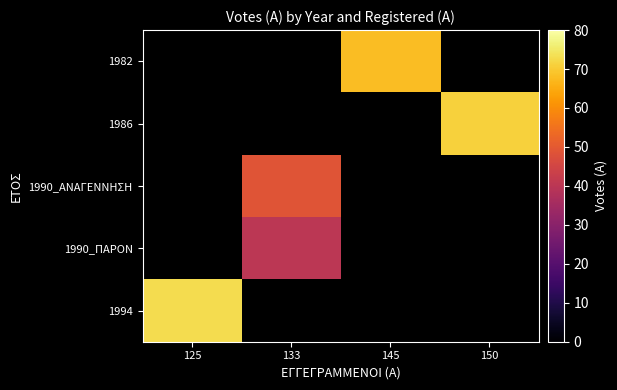

Which has a higher value, 150 or 133?

133